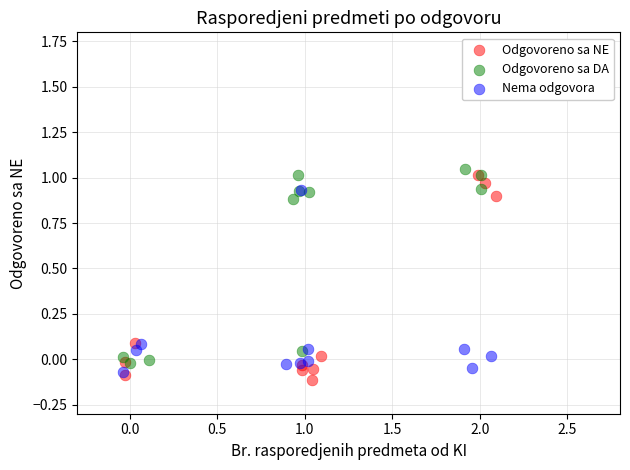

What are all the series names shown in the legend?

Odgovoreno sa NE, Odgovoreno sa DA, Nema odgovora